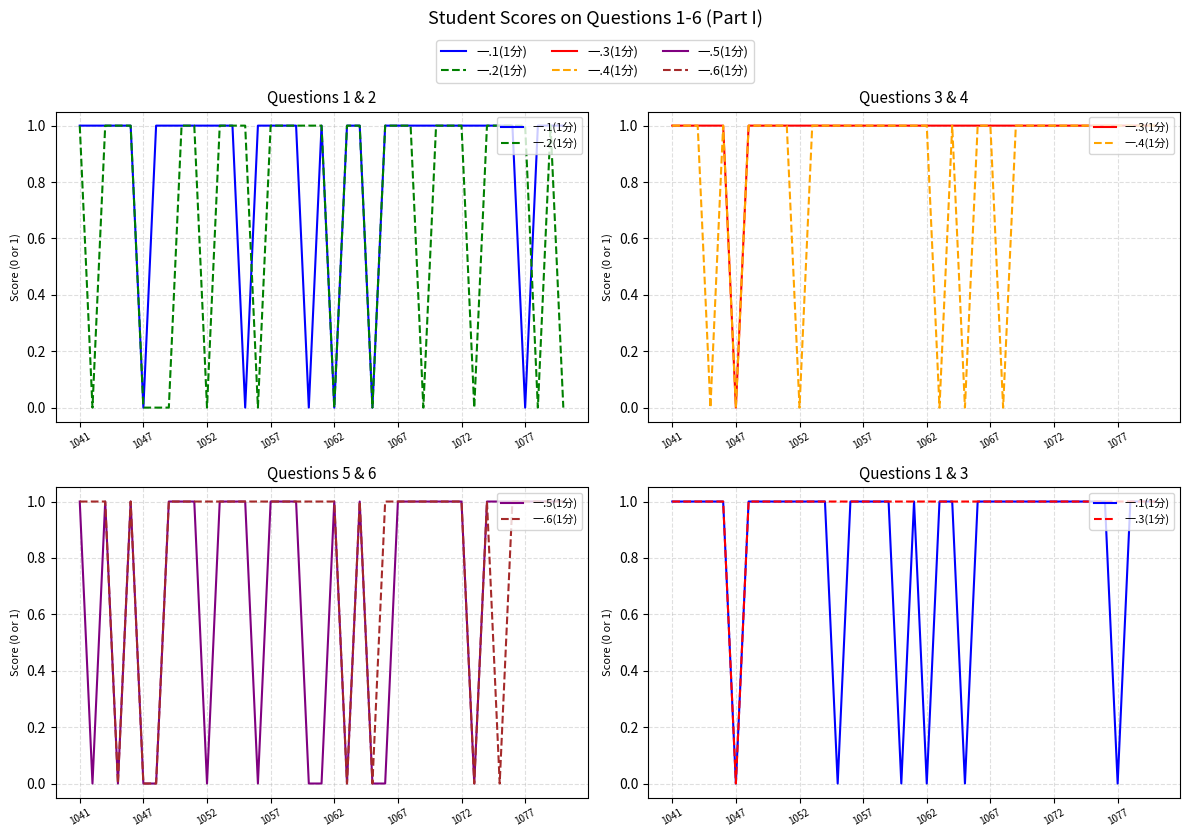

How many values in 一.3(1分) are above zero?

38